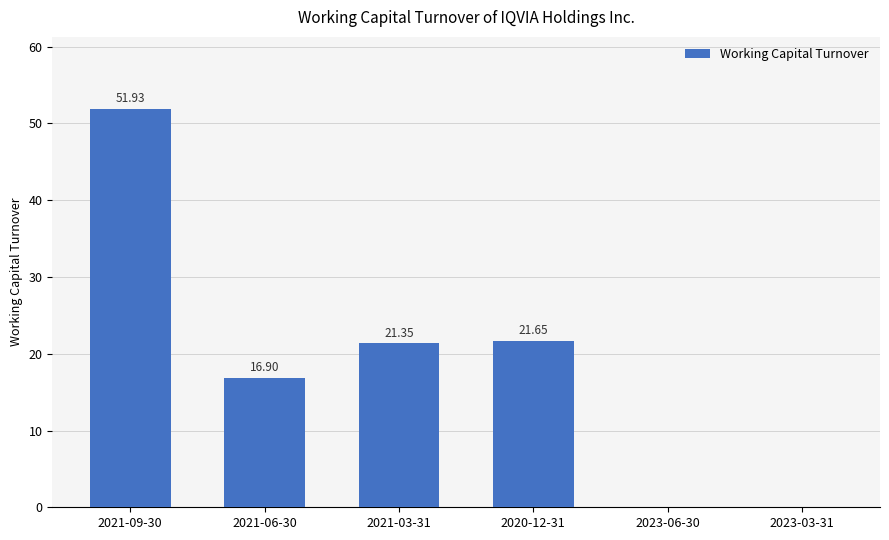

Approximately how many times larger is the value at 2020-12-31 compared to 2021-09-30?

0.4